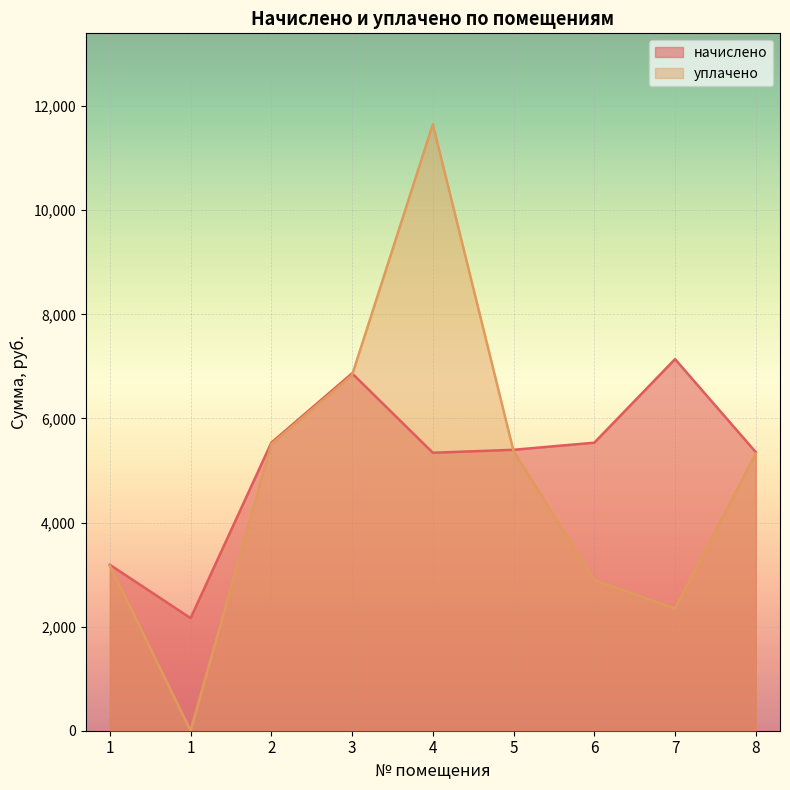

The value of начислено at 1 is 2163.7. True or false?

True